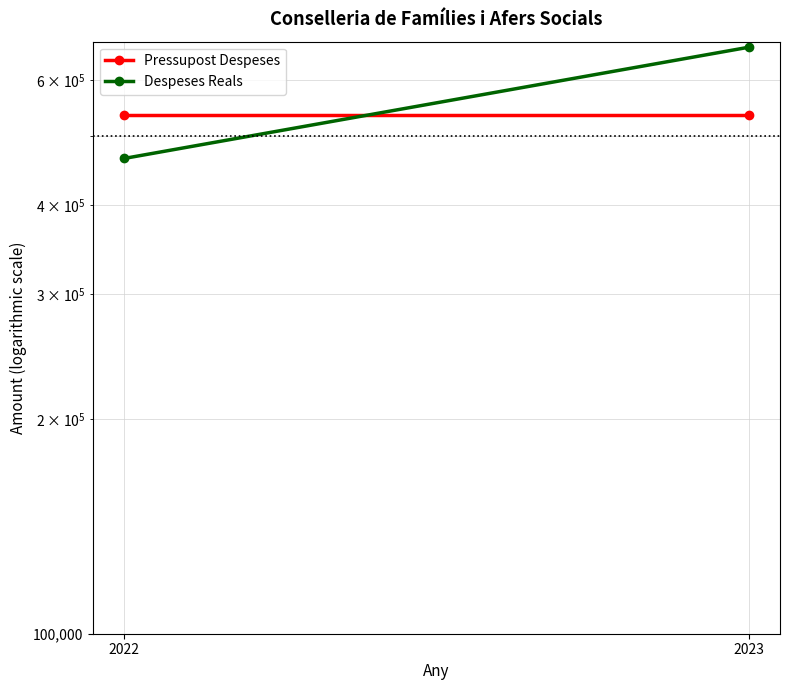

What is the value of the Despeses Reals point at the 1st from the left?

465400